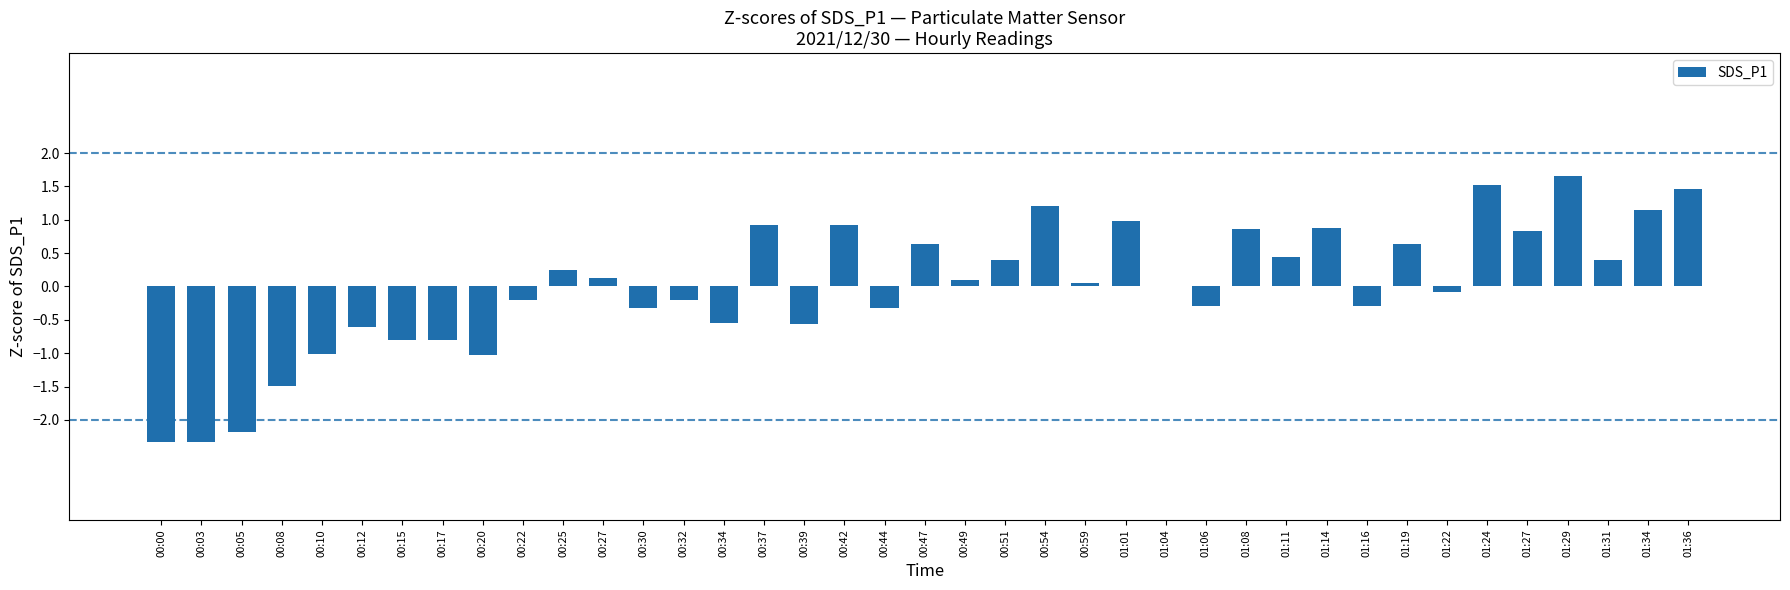

At which category does the chart reach its peak across all series?

01:29